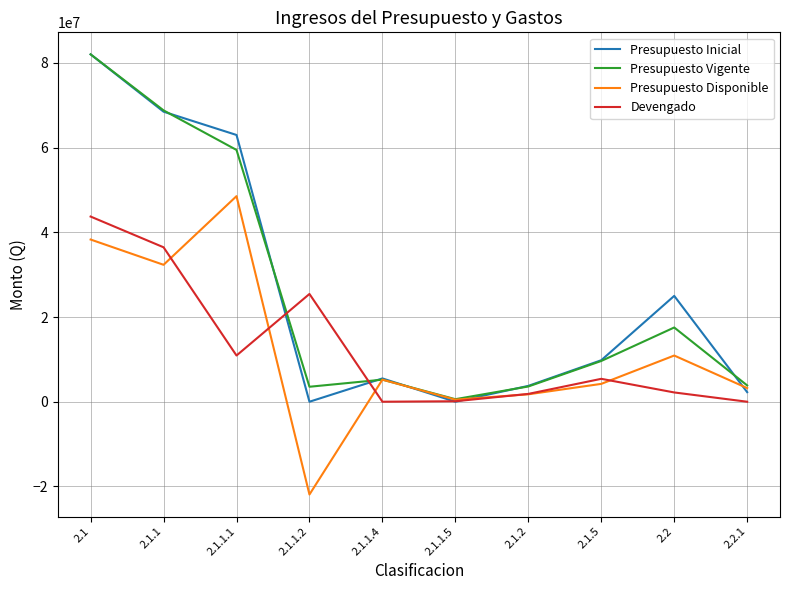

What is the highest value of the Presupuesto Vigente series?

82038945.0